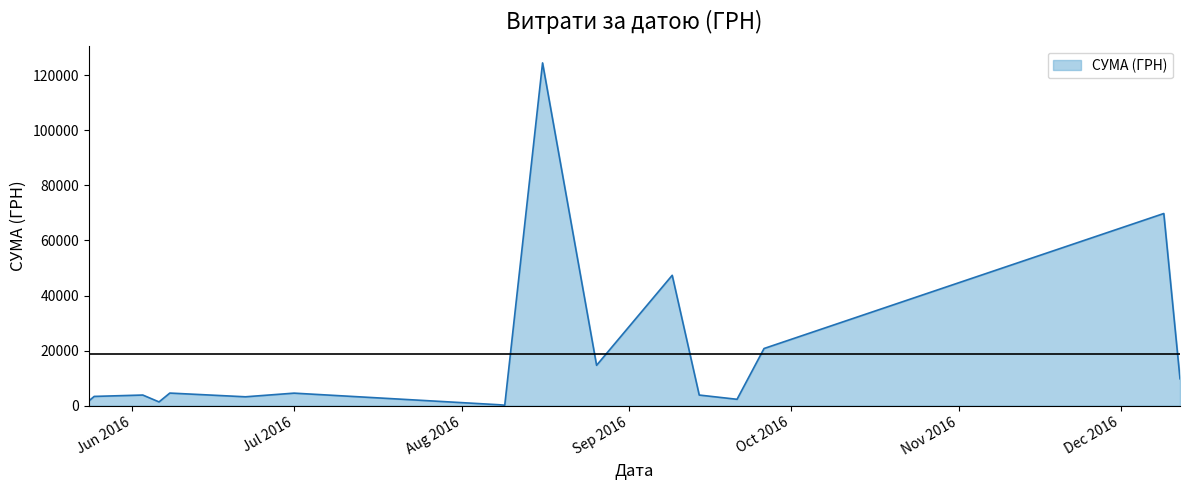

What is the maximum value shown in the chart?

124534.0